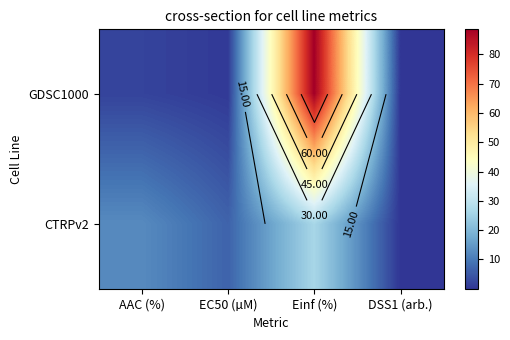

What is the sum of the GDSC1000 values at Einf (%) and EC50 (µM)?

89.3